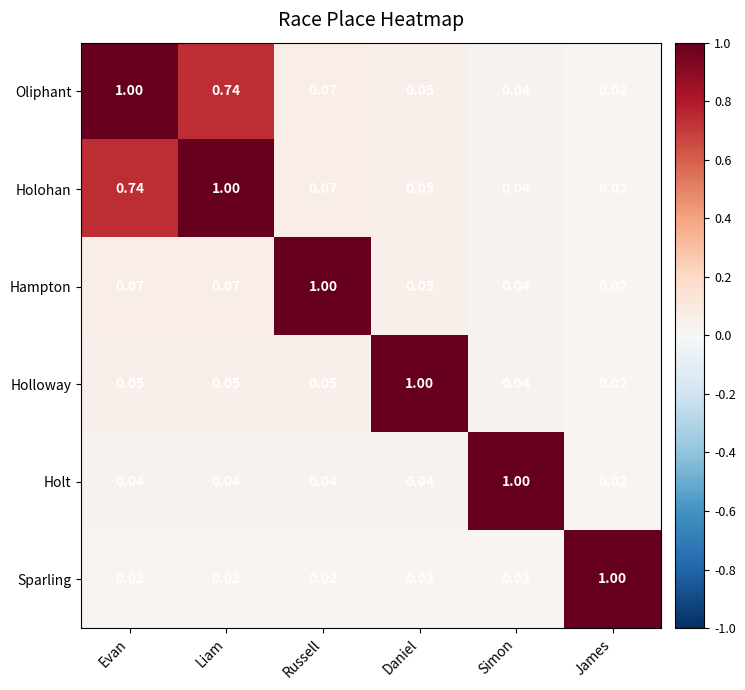

At which label does Holt reach its peak?

Simon